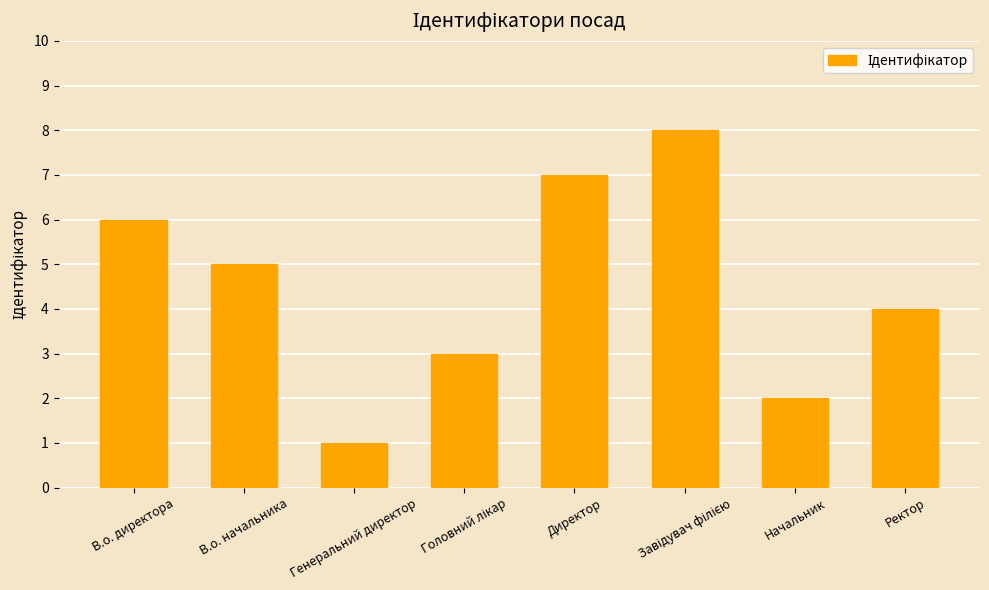

Reading right to left, what are all the values shown in this chart?

4	2	8	7	3	1	5	6